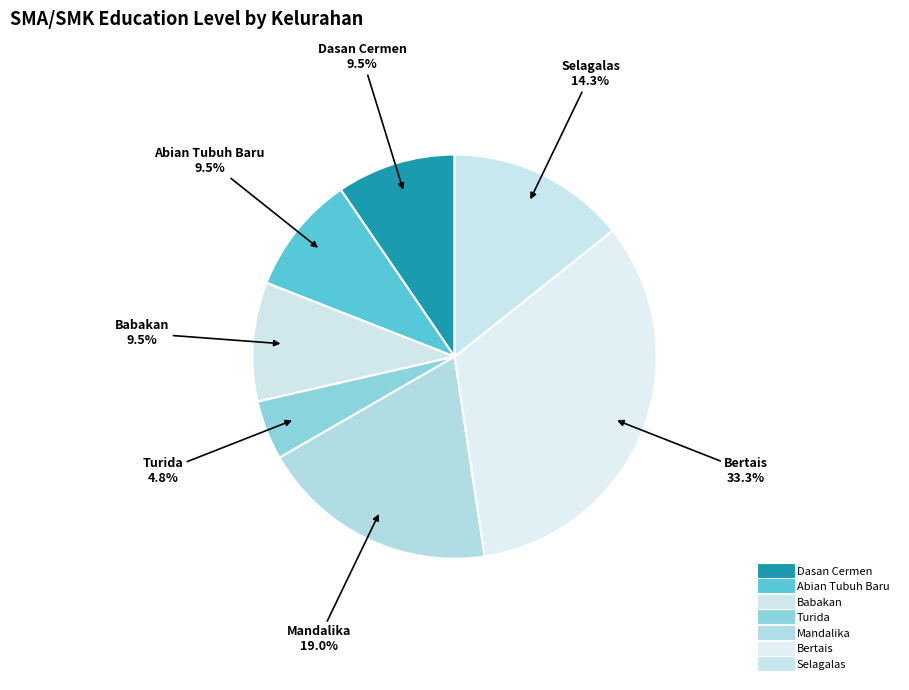

How many slices are in this pie chart?

7